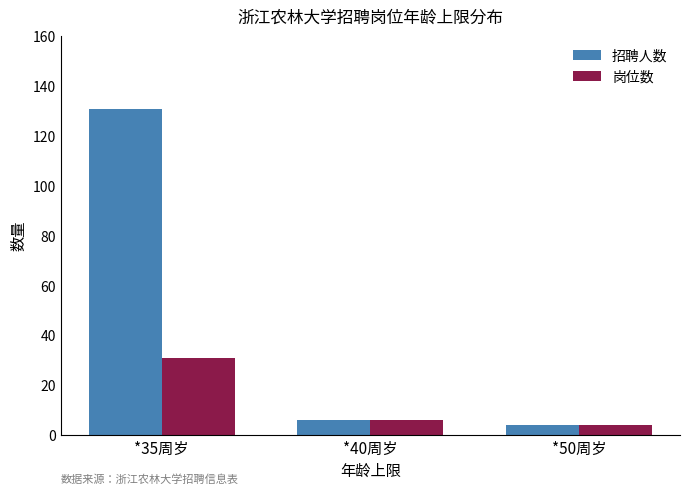

Reading left to right, extract all data points from this chart.

招聘人数: 131	6	4
岗位数: 31	6	4